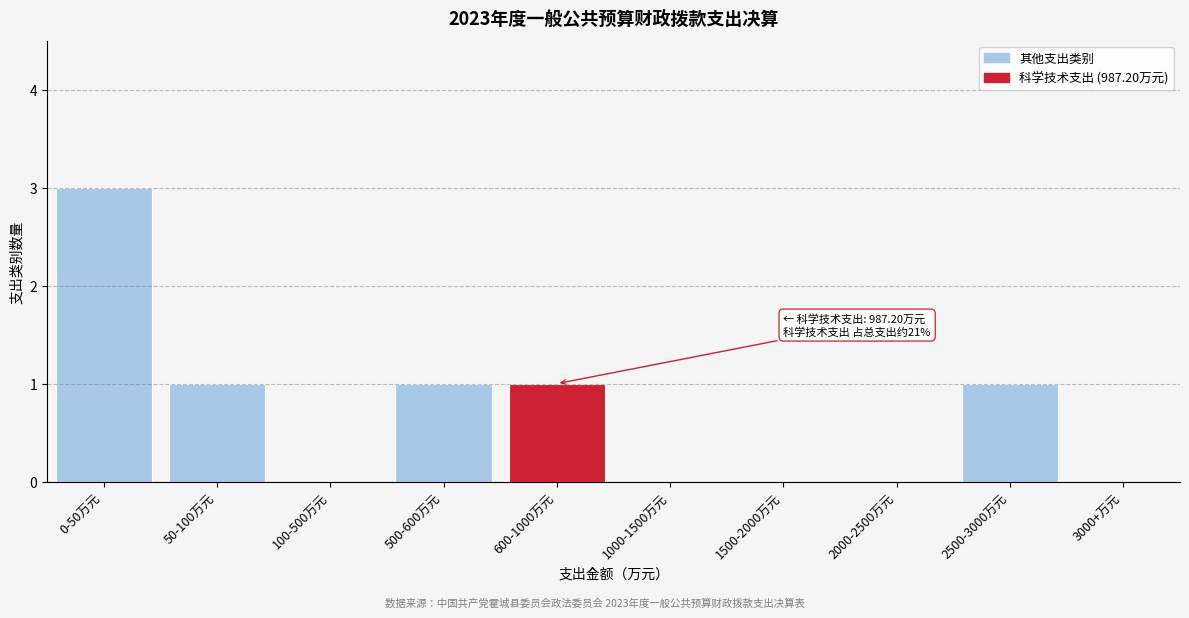

Reading left to right, list all the values displayed in this chart.

0-50万元=3	50-100万元=1	100-500万元=0	500-600万元=1	600-1000万元=1	1000-1500万元=0	1500-2000万元=0	2000-2500万元=0	2500-3000万元=1	3000+万元=0